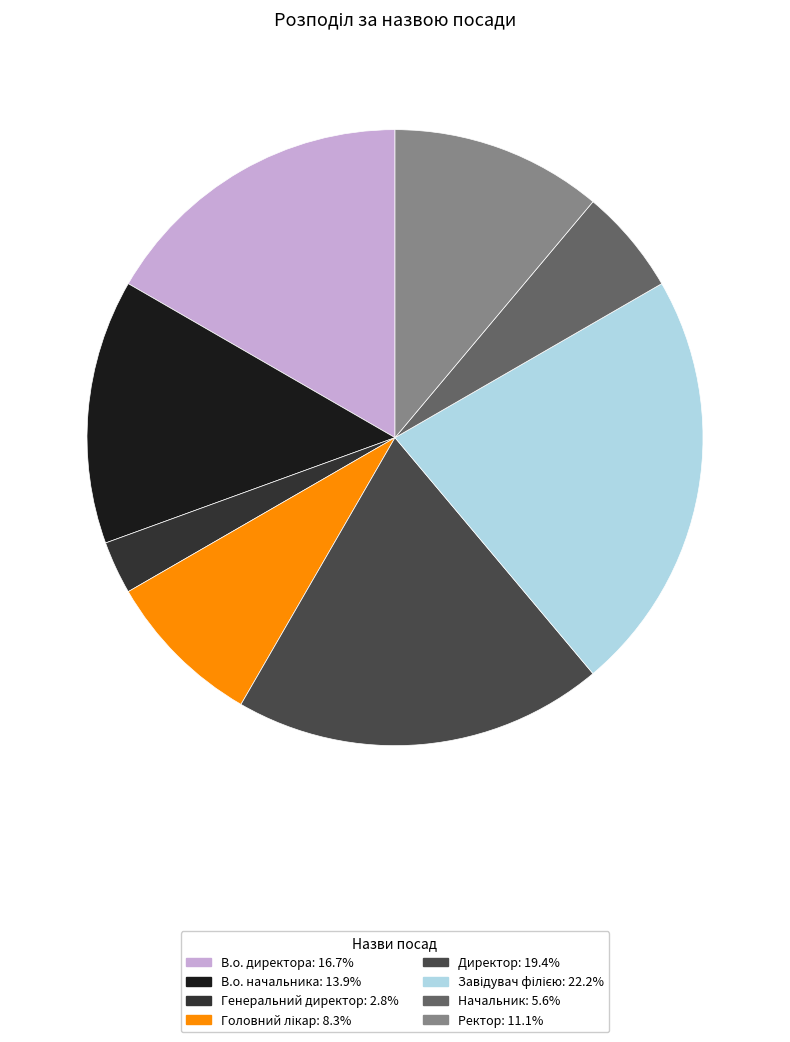

What is the largest slice in the pie chart?

Завідувач філією